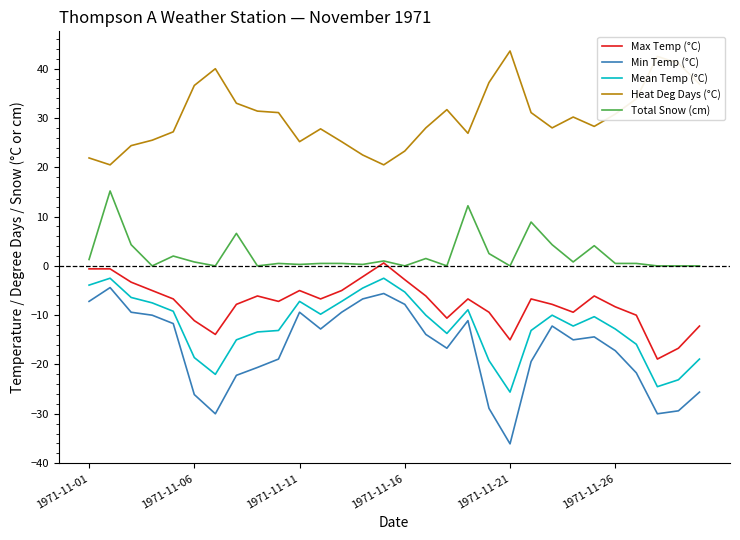

Which series has the largest range (max minus min)?

Min Temp (°C)